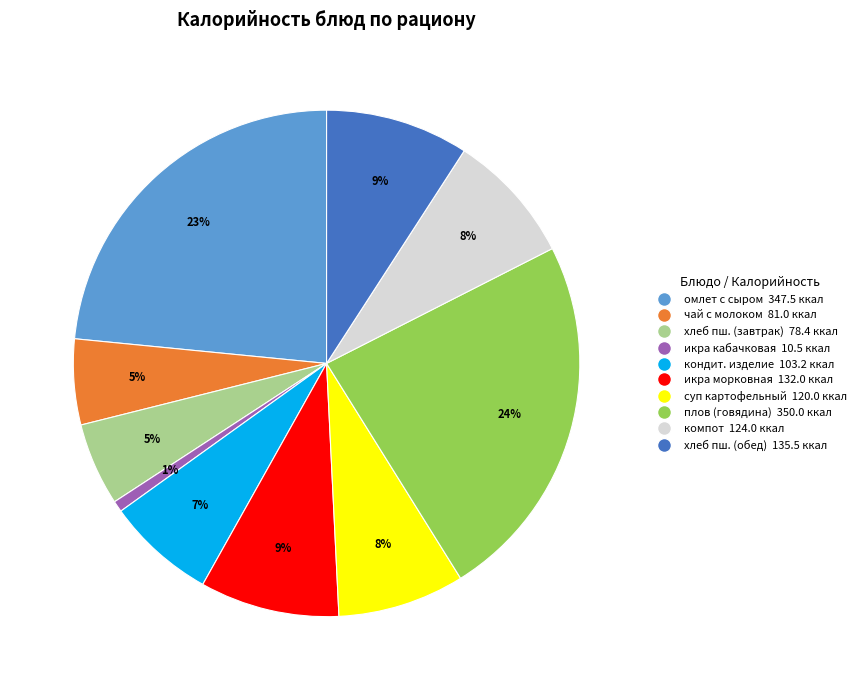

Does any single category account for the majority?

No